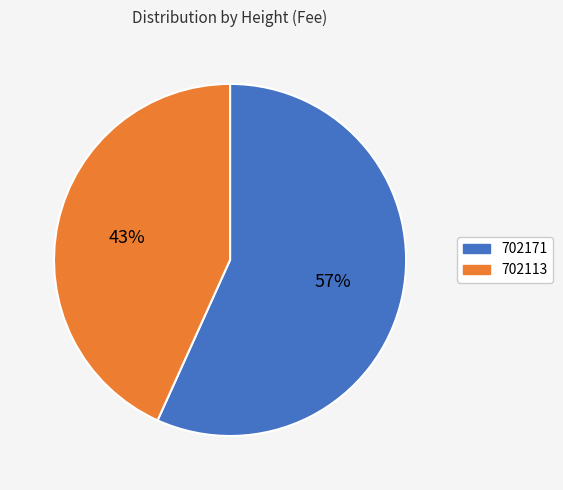

How many segments does this pie chart have?

2